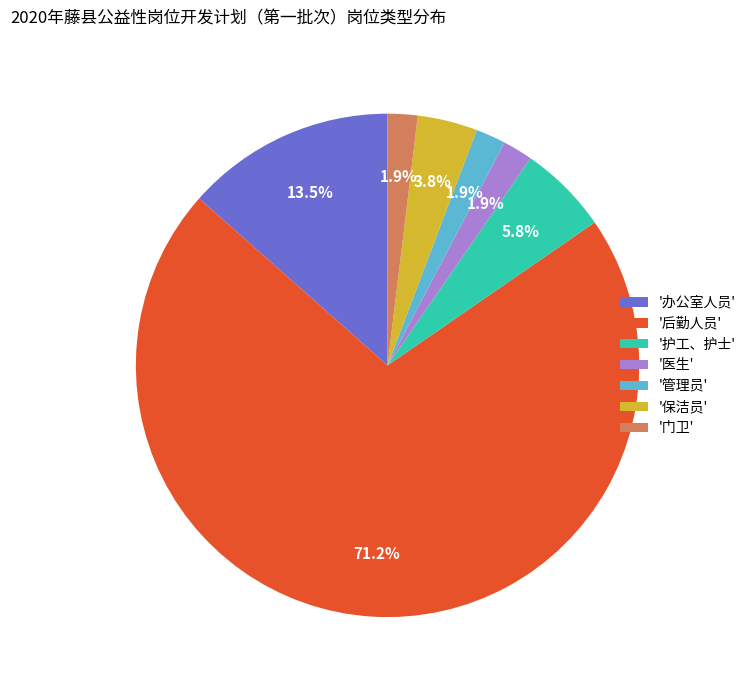

Which category has the biggest portion of the pie?

'后勤人员'